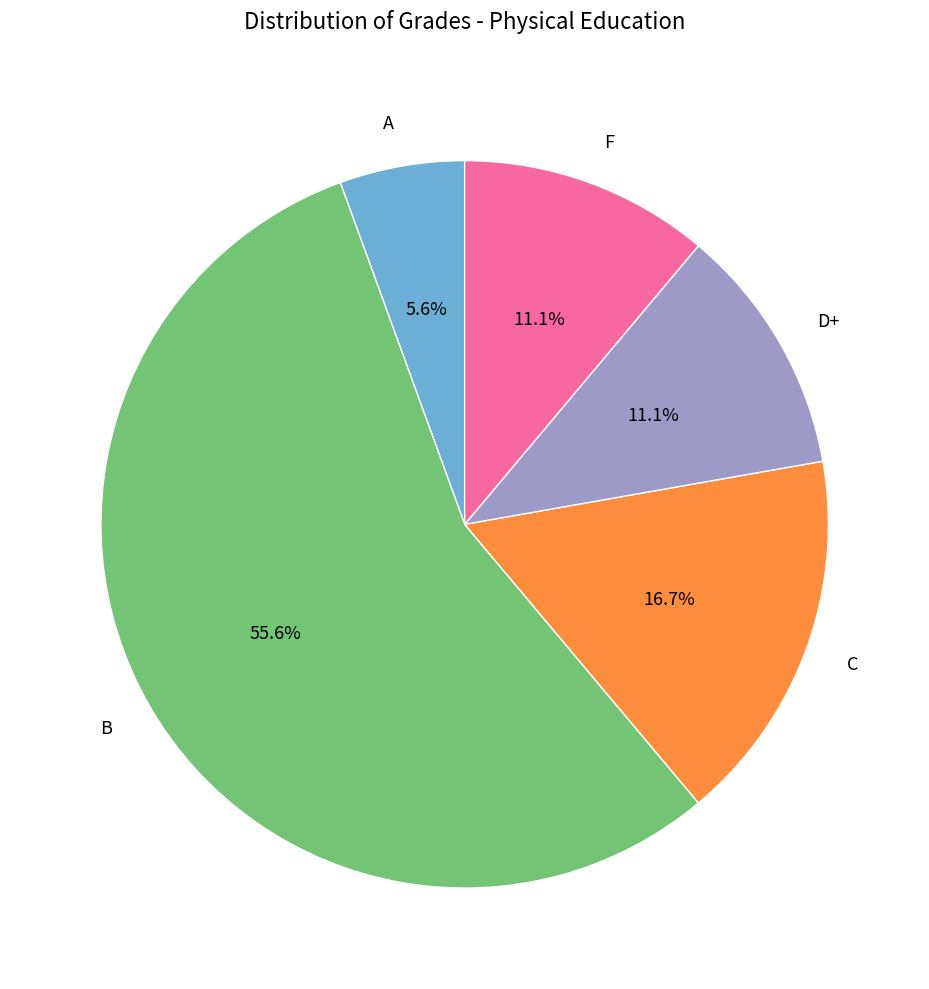

Is the sum of B and F greater than half?

Yes